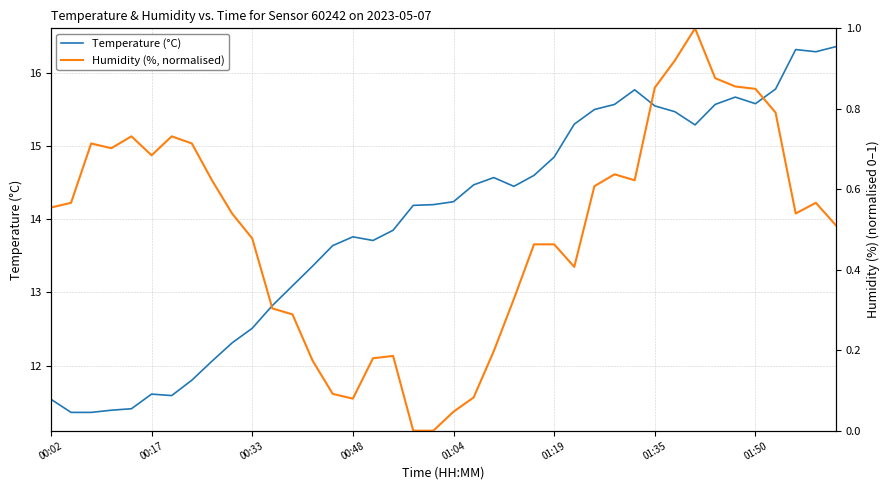

List the series in order of their overall mean, highest first.

Temperature (°C), Humidity (%, normalised)